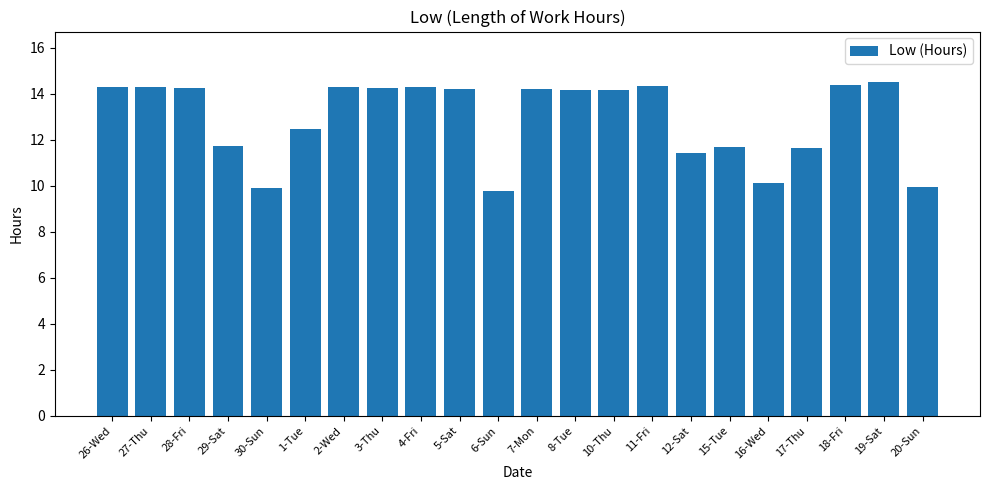

What is the average value?

12.9